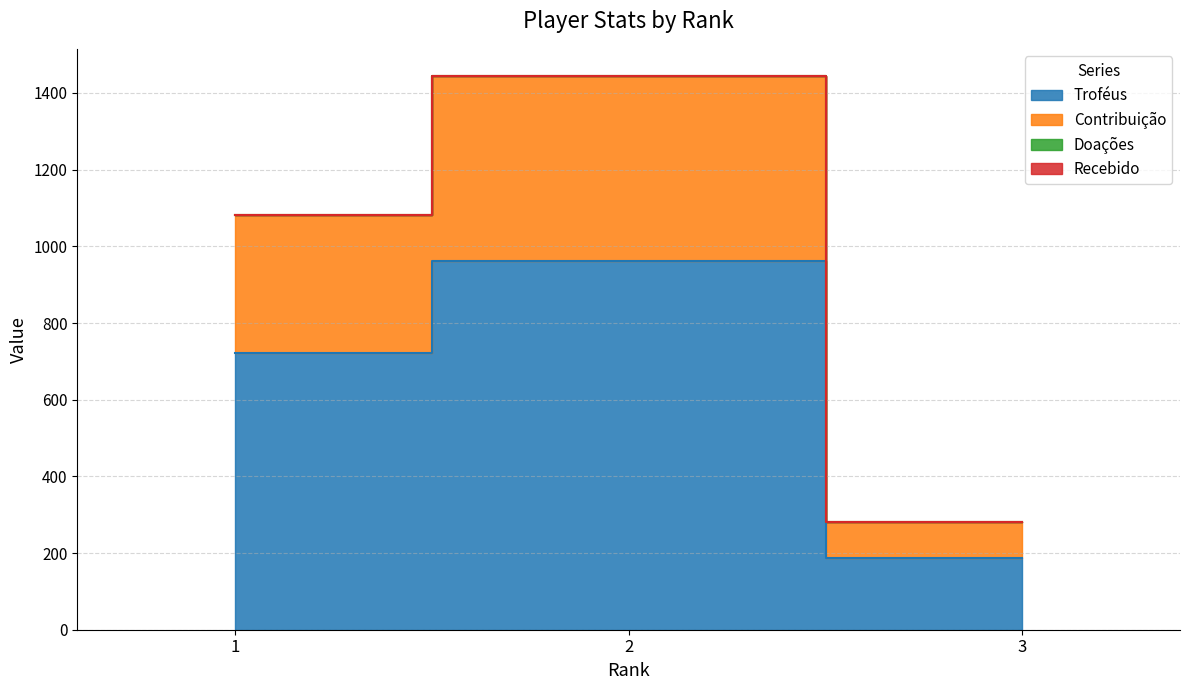

How many data points in Contribuição are less than 1081?

1